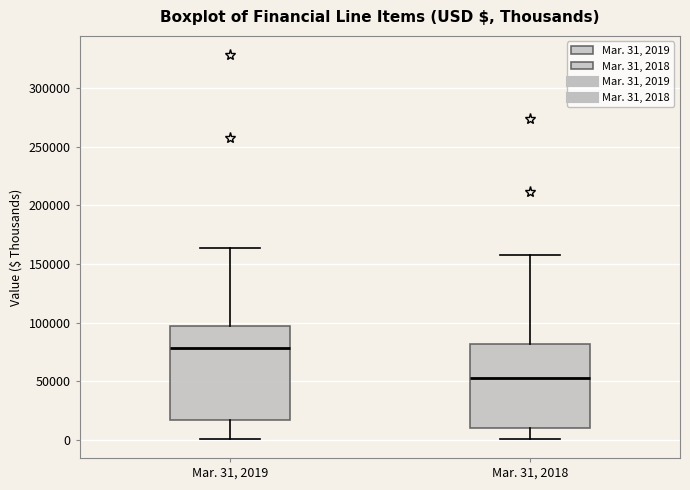

Reading left to right, transcribe this box plot: for each box, give where its median line is, the range the box spans, and where its two whiskers end, as read against the y-axis. The values are not printed on the chart, so give them approximately, as read against the axis.

Mar. 31, 2019: median 80000, box 15000 to 95000, whiskers 0 to 165000
Mar. 31, 2018: median 55000, box 10000 to 80000, whiskers 0 to 160000